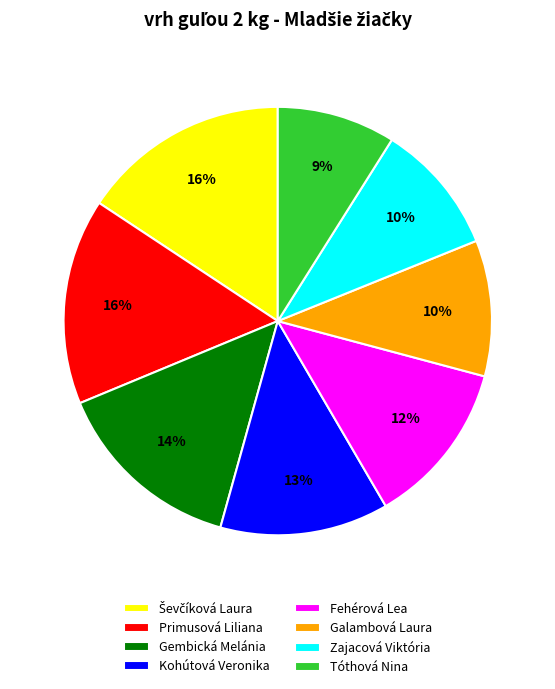

To the nearest percent, what percentage of the pie is Fehérová Lea?

12%